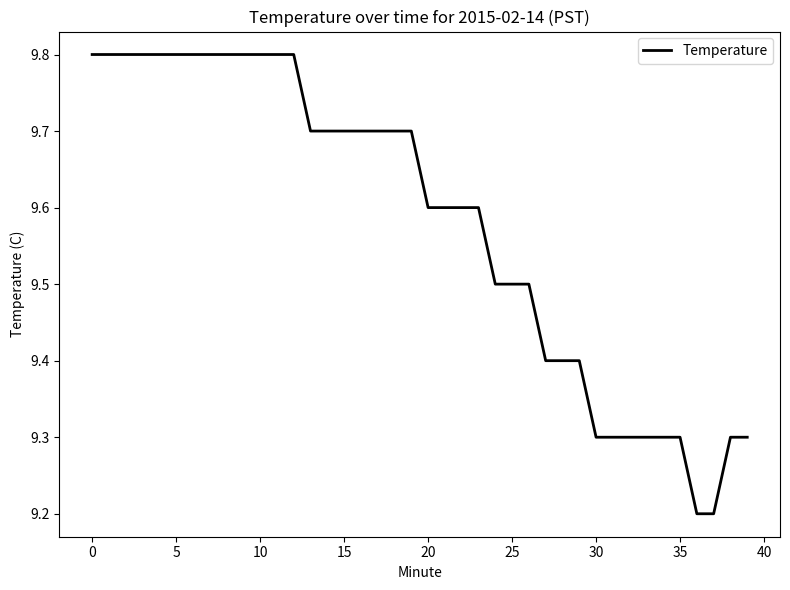

What is the minimum value shown in the chart?

9.2